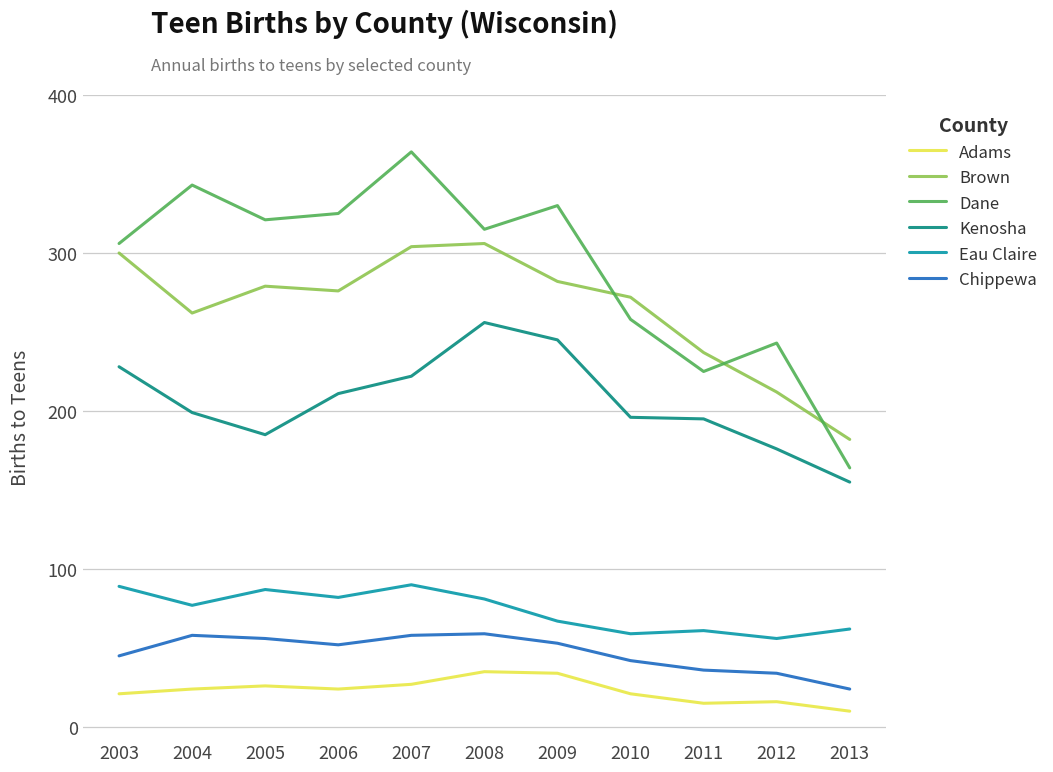

Between 2009 and 2013, which series saw the biggest shift?

Dane